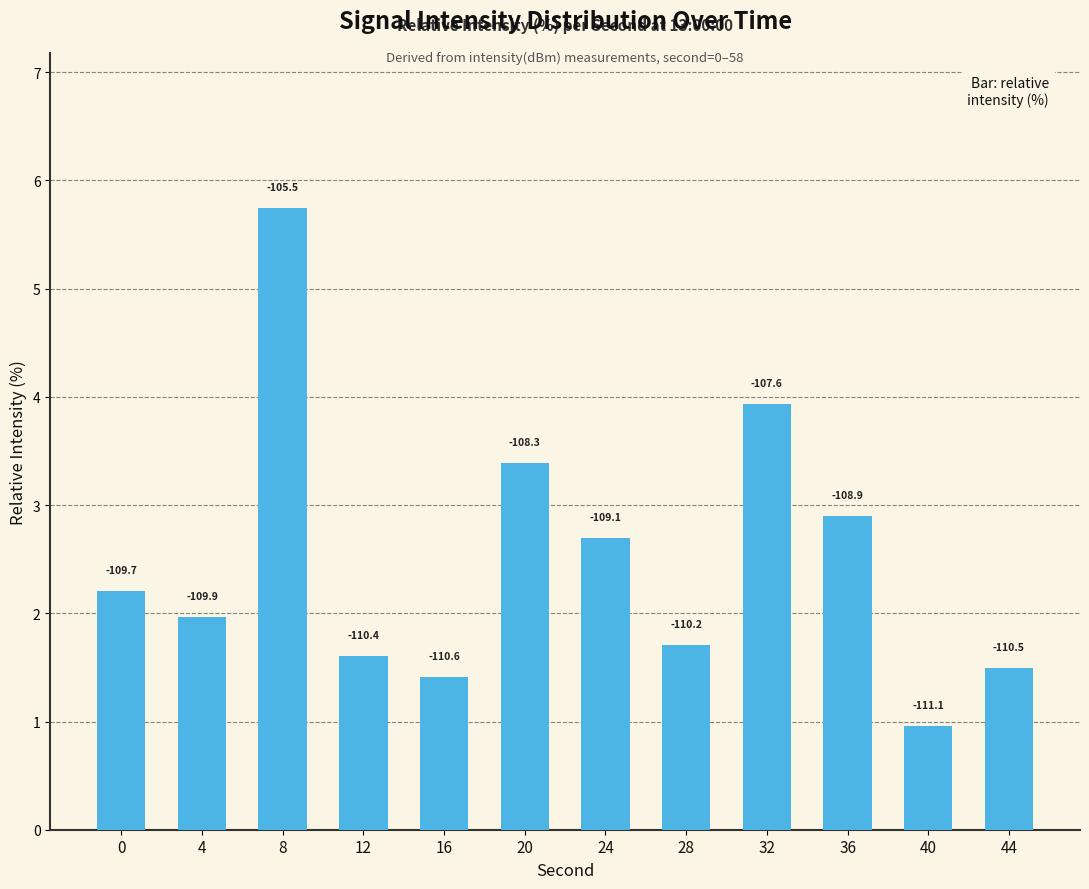

Rank the categories by value from lowest to highest.

40, 16, 44, 12, 28, 4, 0, 24, 36, 20, 32, 8